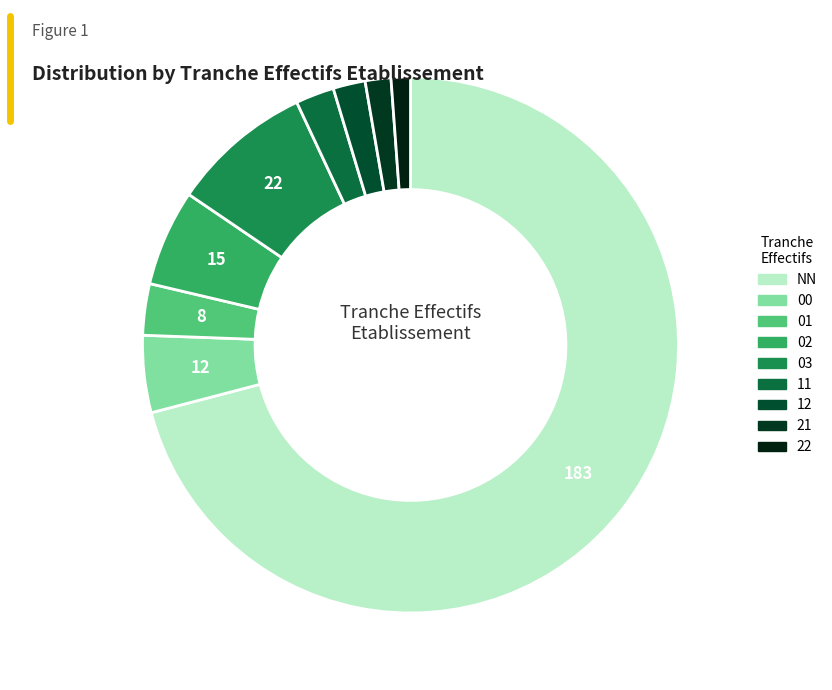

What portion of the pie excludes 00?

95.3%